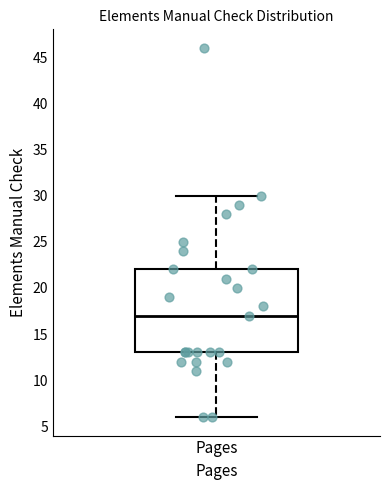

Read this box plot against the y-axis: the position of the median line, the range covered by the box, and the ends of both whiskers. The values are not printed on the chart, so give them approximately, as read against the axis.

median 17, box 13 to 22, whiskers 6 to 30